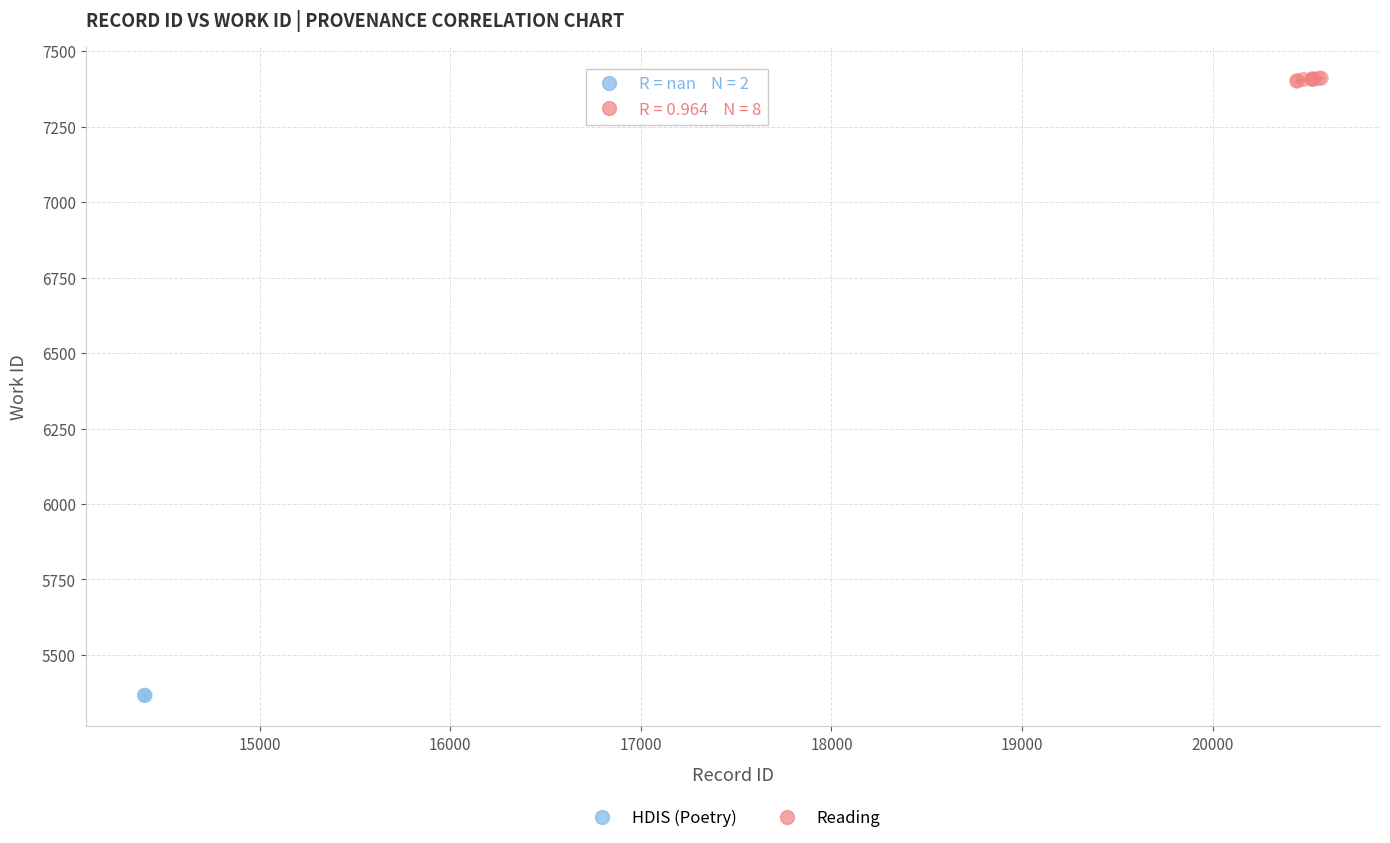

What are all the series names shown in the legend?

HDIS (Poetry), Reading